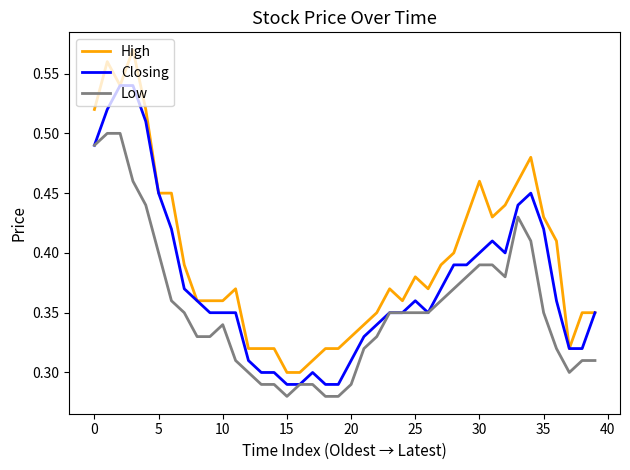

Is the value of Low at 18 greater than the value of High at 27?

No